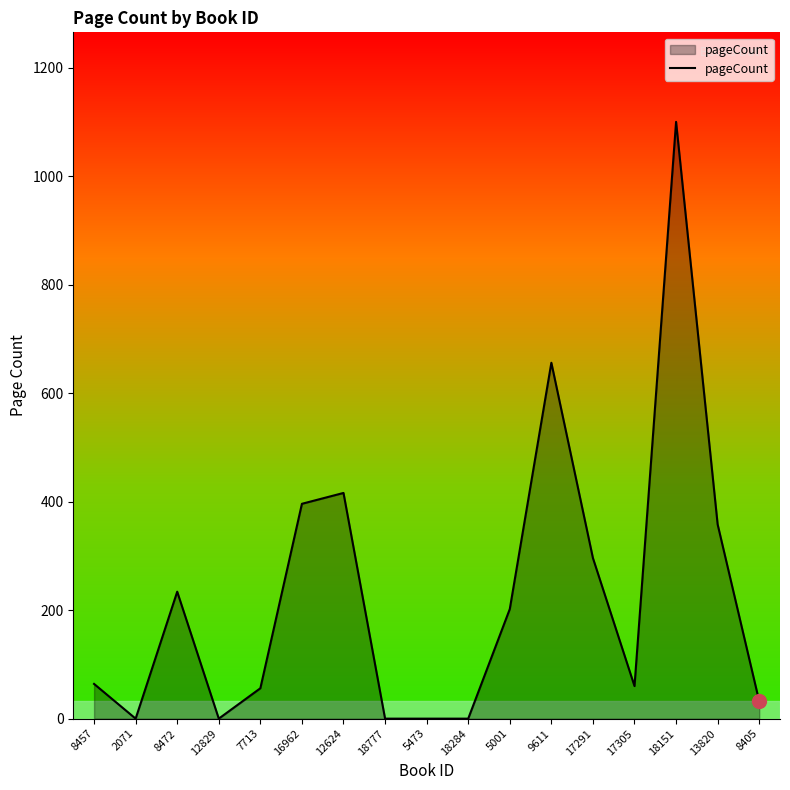

What is the sum of all values?

3870